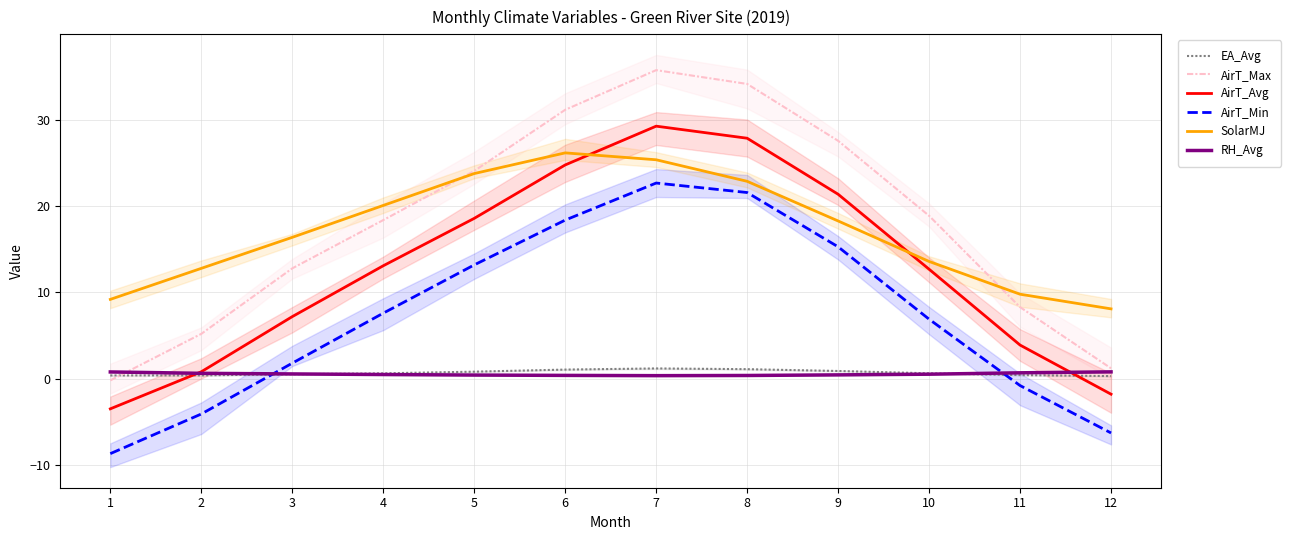

What is the value of the AirT_Avg point at the 10th from the left?

12.7